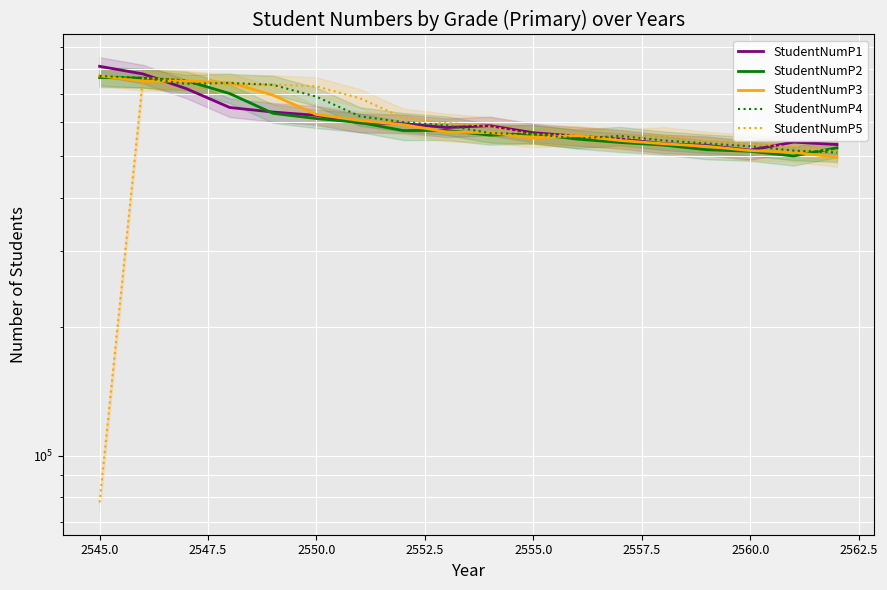

What are all the series names shown in the legend?

StudentNumP1, StudentNumP2, StudentNumP3, StudentNumP4, StudentNumP5